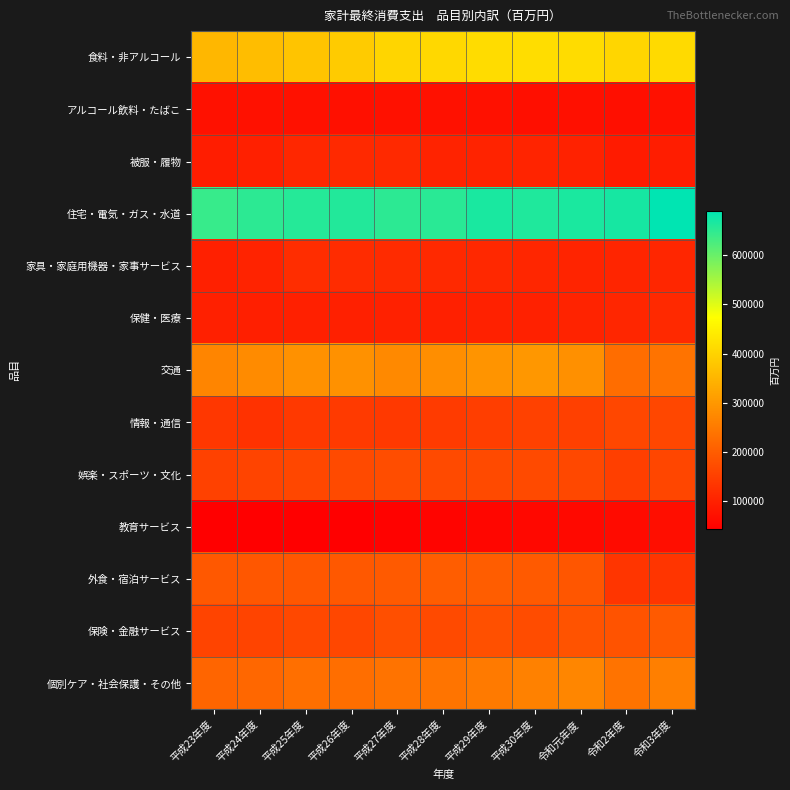

List the series in order of their peak value, highest first.

住宅・電気・ガス・水道, 食料・非アルコール, 交通, 個別ケア・社会保護・その他, 外食・宿泊サービス, 保険・金融サービス, 娯楽・スポーツ・文化, 情報・通信, 家具・家庭用機器・家事サービス, 被服・履物, 保健・医療, アルコール飲料・たばこ, 教育サービス